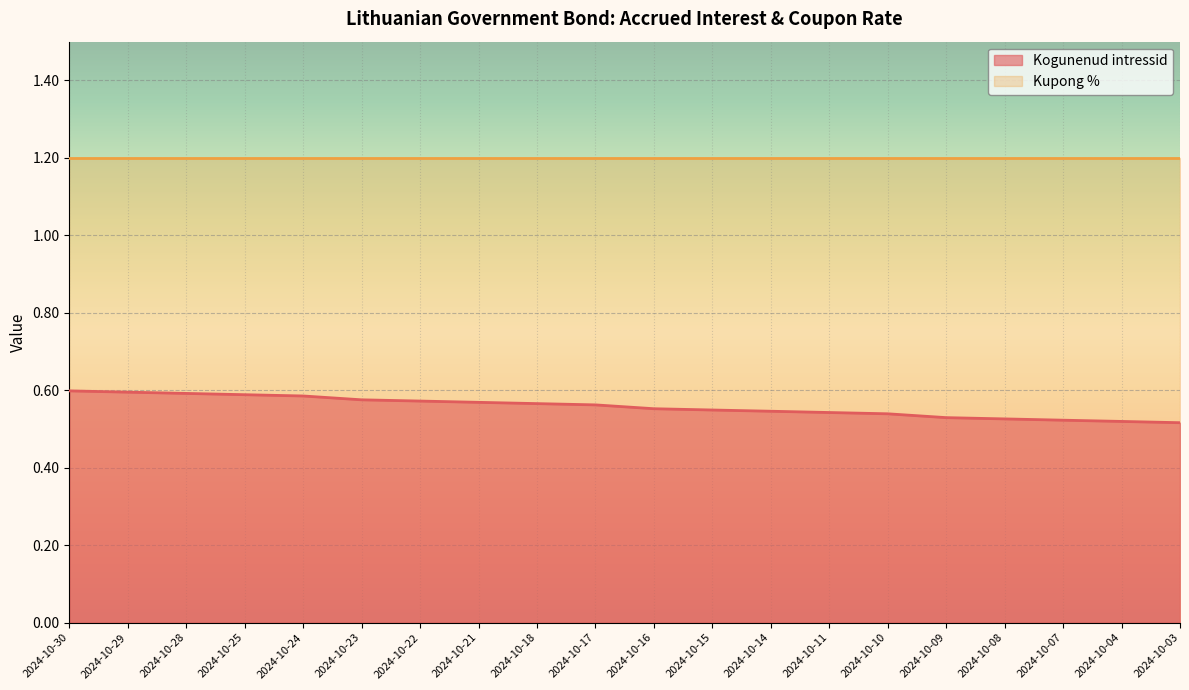

Which label corresponds to the smallest value in the chart?

2024-10-03